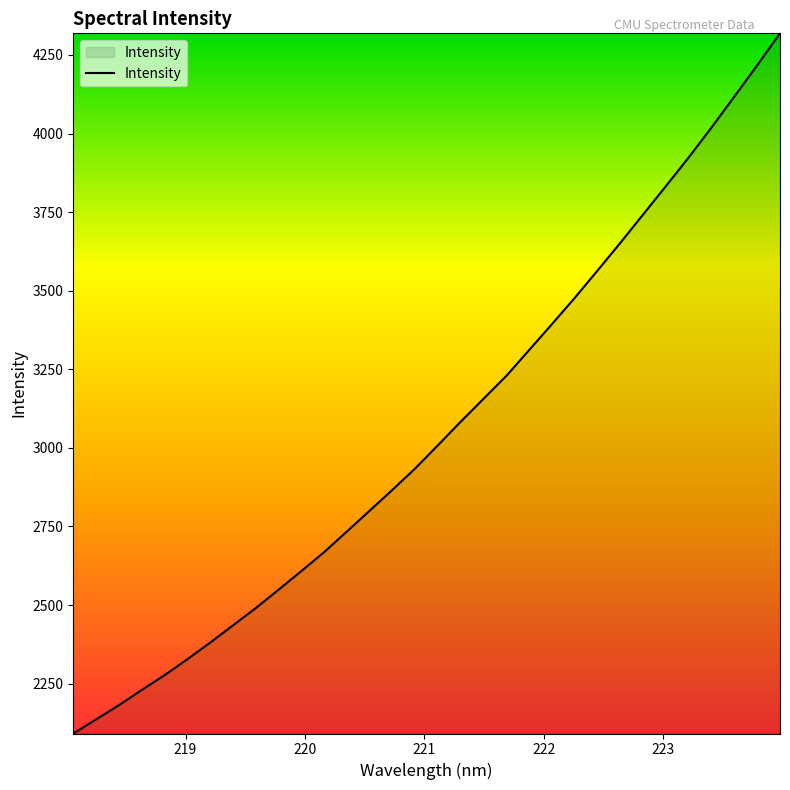

What is the difference between the maximum and minimum values?

2227.3